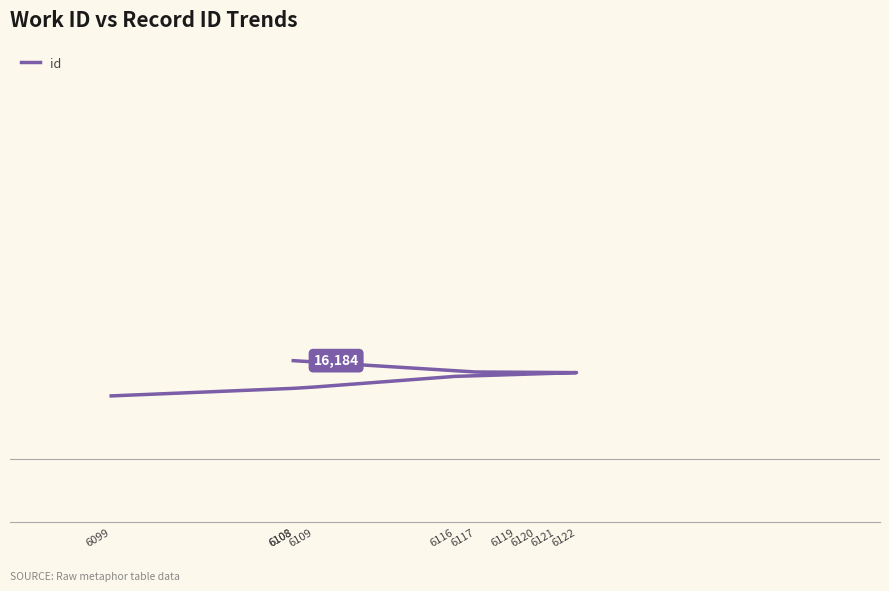

Reading left to right, extract all data points from this chart.

6099=16128	6108=16140	6109=16142	6116=16159	6119=16162	6120=16163	6121=16164	6122=16165	6117=16166	6108=16184